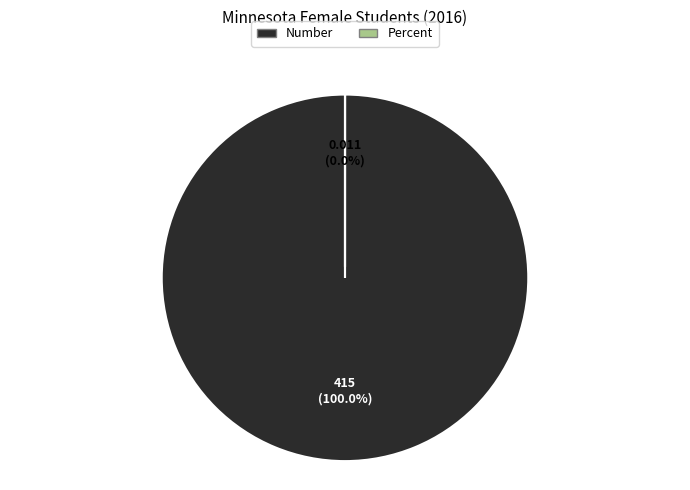

The Number slice represents 100% of the pie. True or false?

True